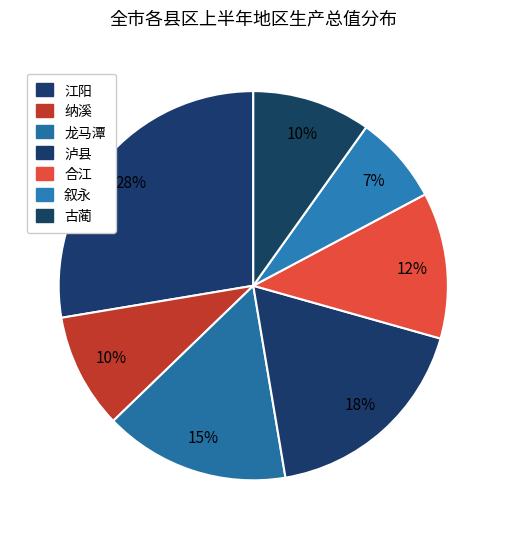

Does 叙永 represent more than half of the total?

No